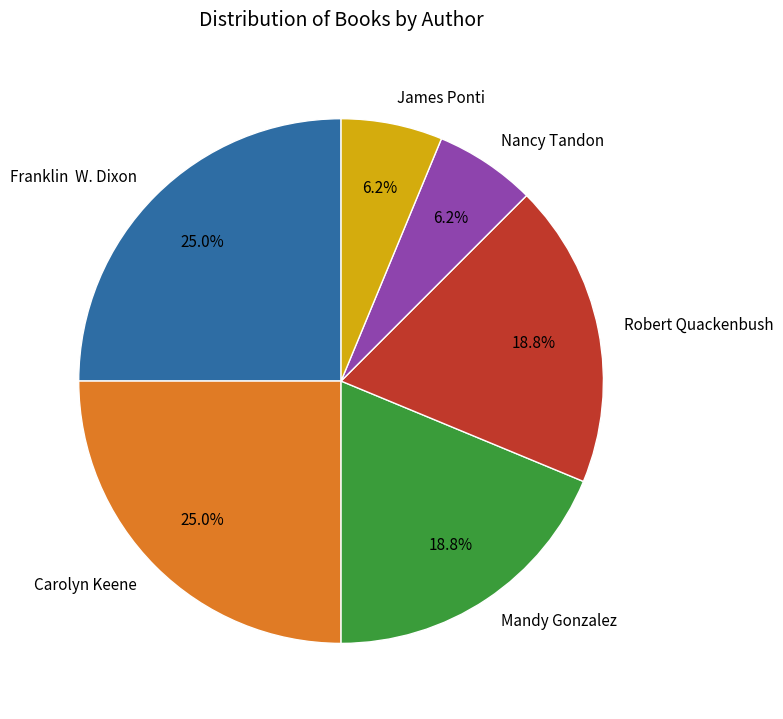

Do Mandy Gonzalez and Robert Quackenbush together represent more than half of the pie?

No